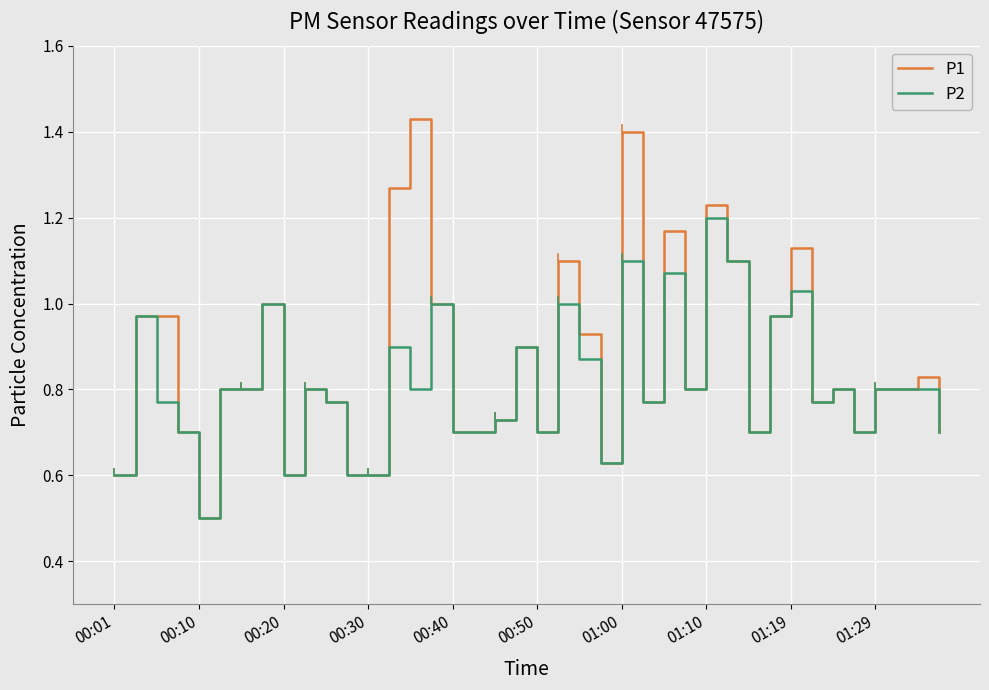

Is this an area chart (filled region under the line)?

No